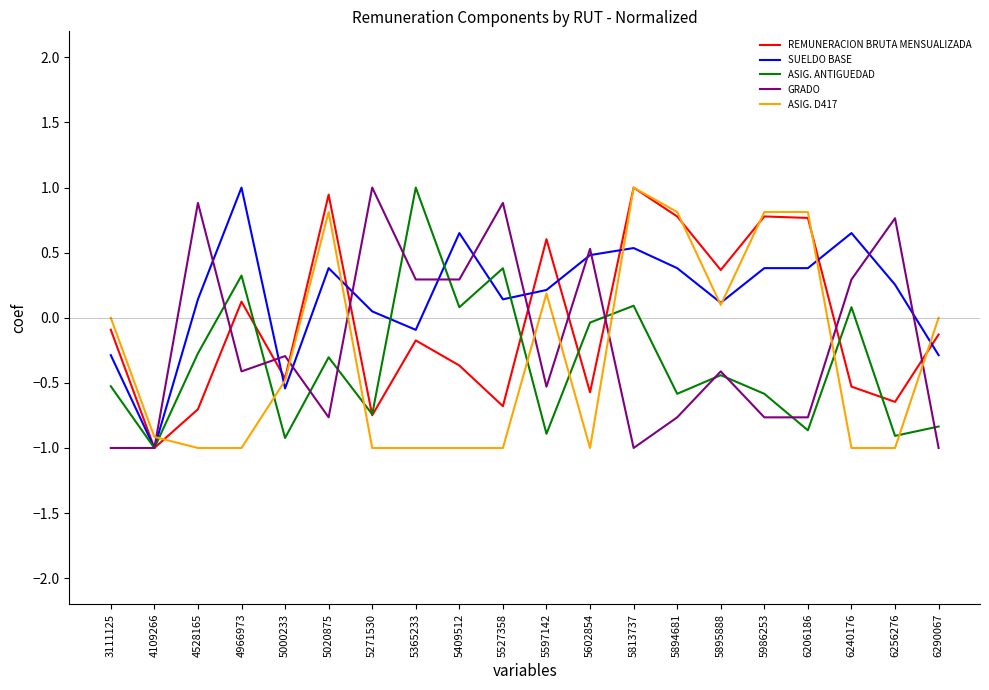

What are all the series names shown in the legend?

REMUNERACION BRUTA MENSUALIZADA, SUELDO BASE, ASIG. ANTIGUEDAD, GRADO, ASIG. D417